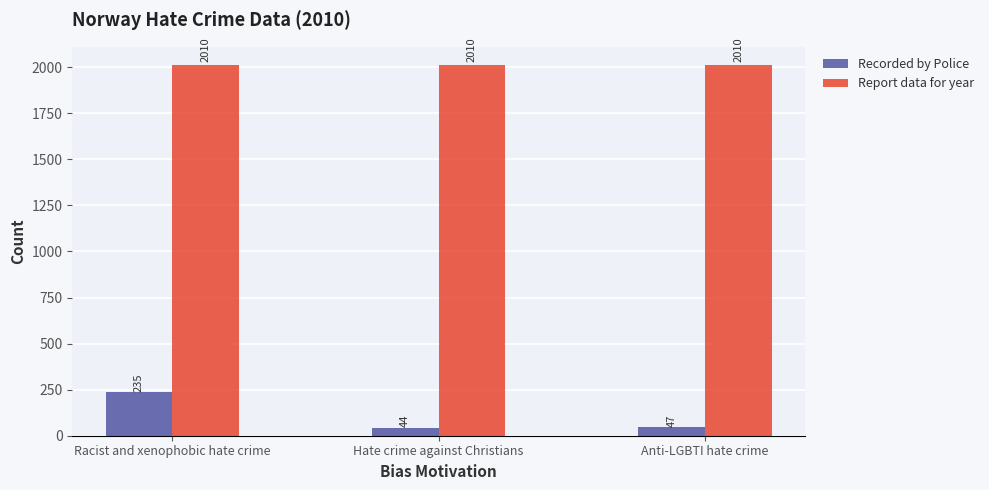

Where is Recorded by Police nearest to the value 139?

Anti-LGBTI hate crime